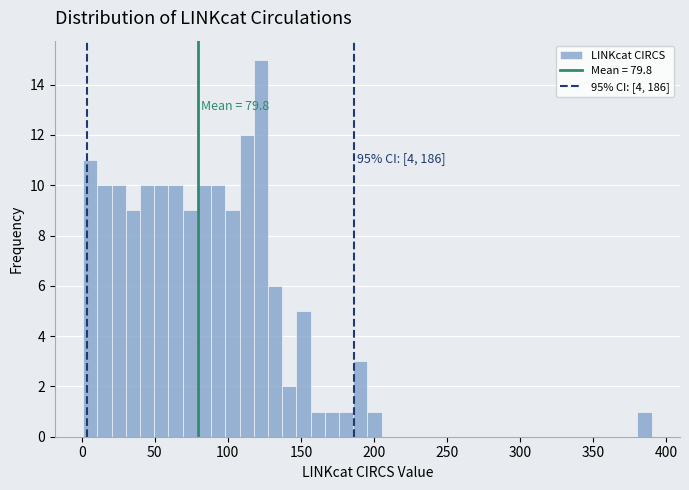

Read against the x-axis, roughly where is the centre of the tallest bar?

125